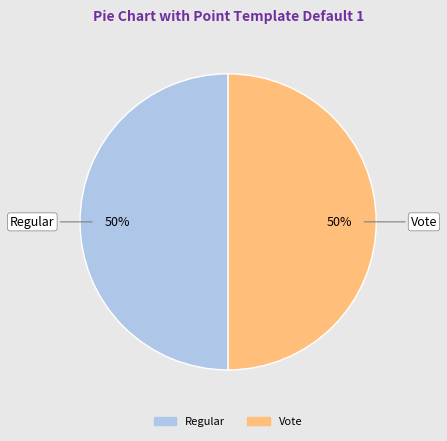

How many slices are in this pie chart?

2